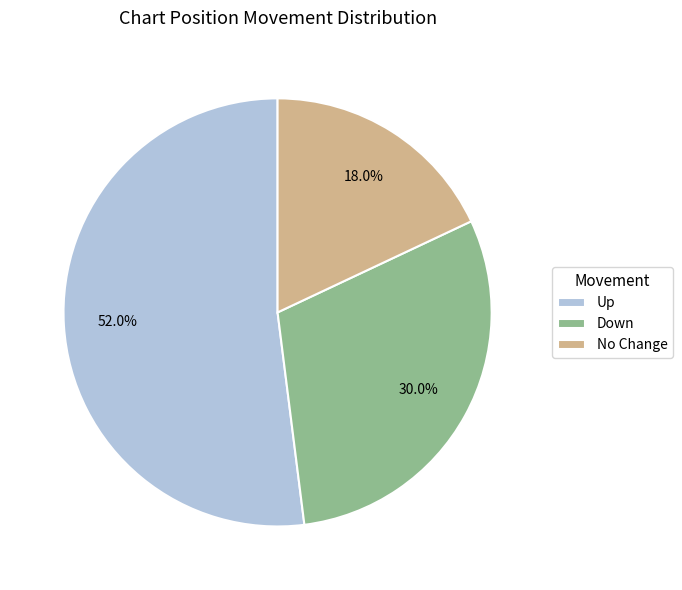

Which slice is the smallest?

No Change